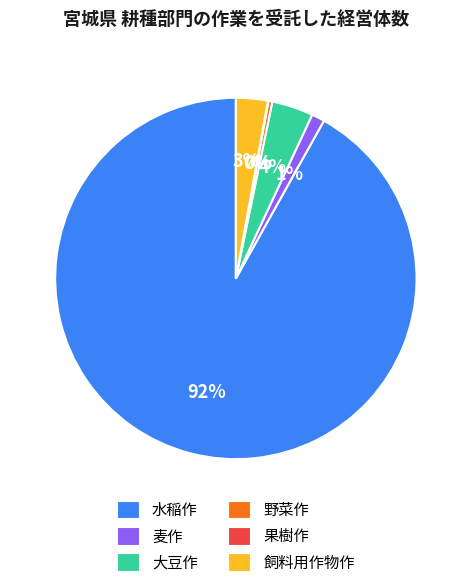

Do 麦作 and 水稲作 together represent more than half of the pie?

Yes